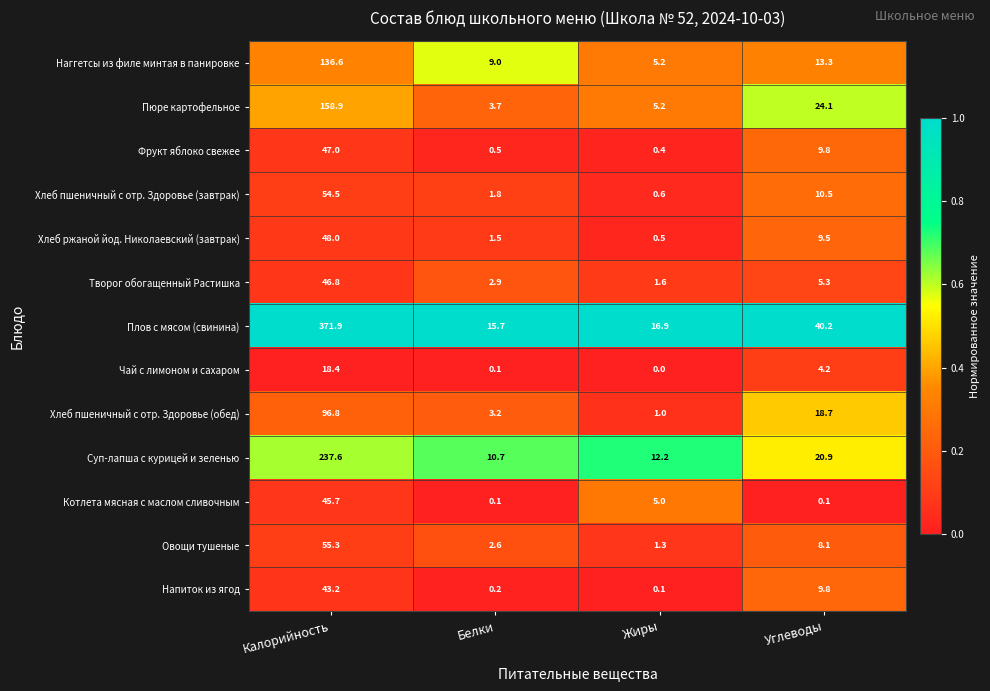

What is the sum of the Напиток из ягод values at Белки and Жиры?

0.3